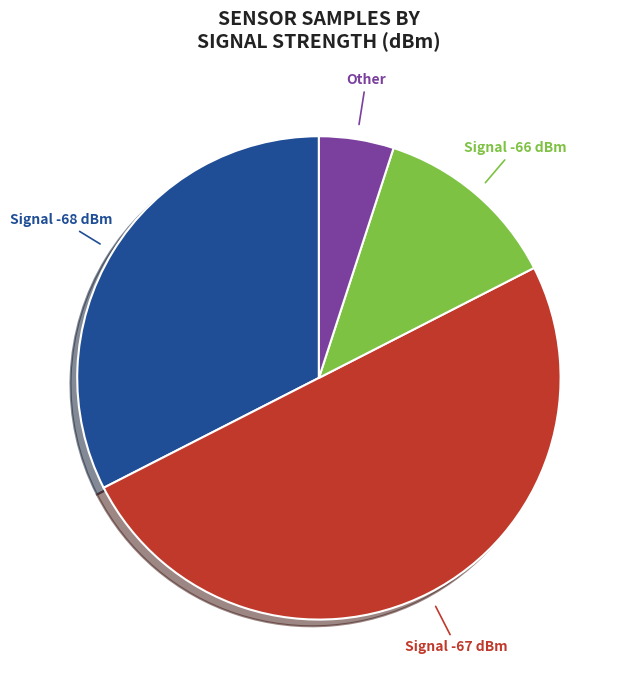

To the nearest percent, what percentage of the pie is Signal -67 dBm?

50%